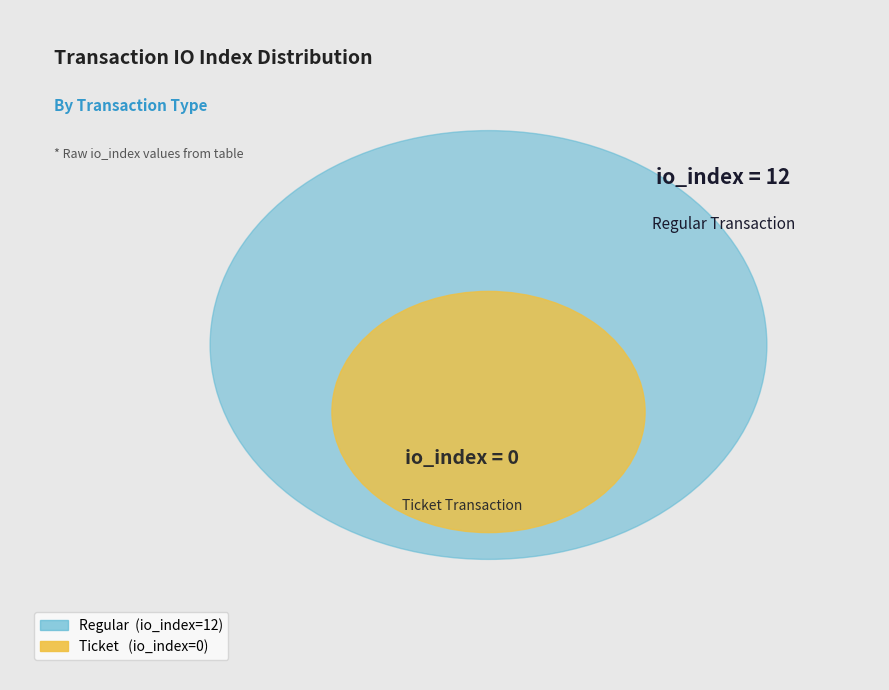

Is Ticket (io_index=0) the majority of the pie?

No